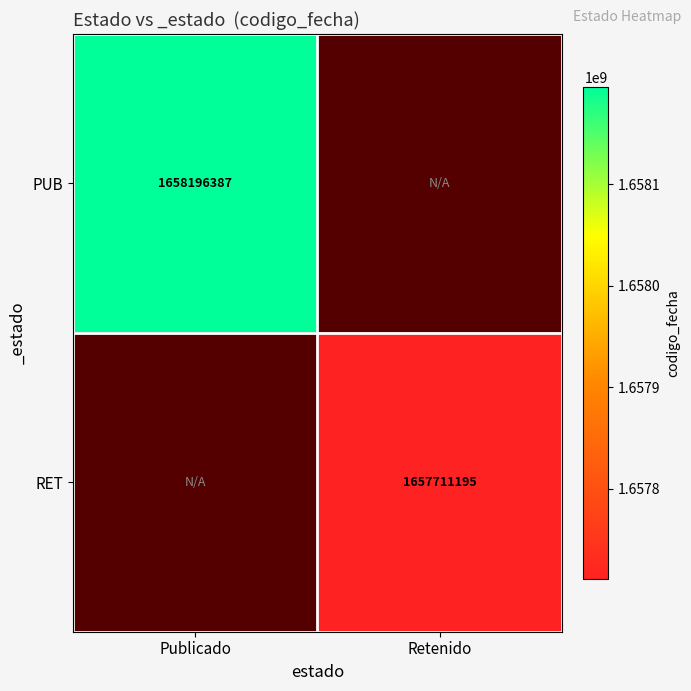

Which has a higher value, Retenido or Publicado?

Publicado